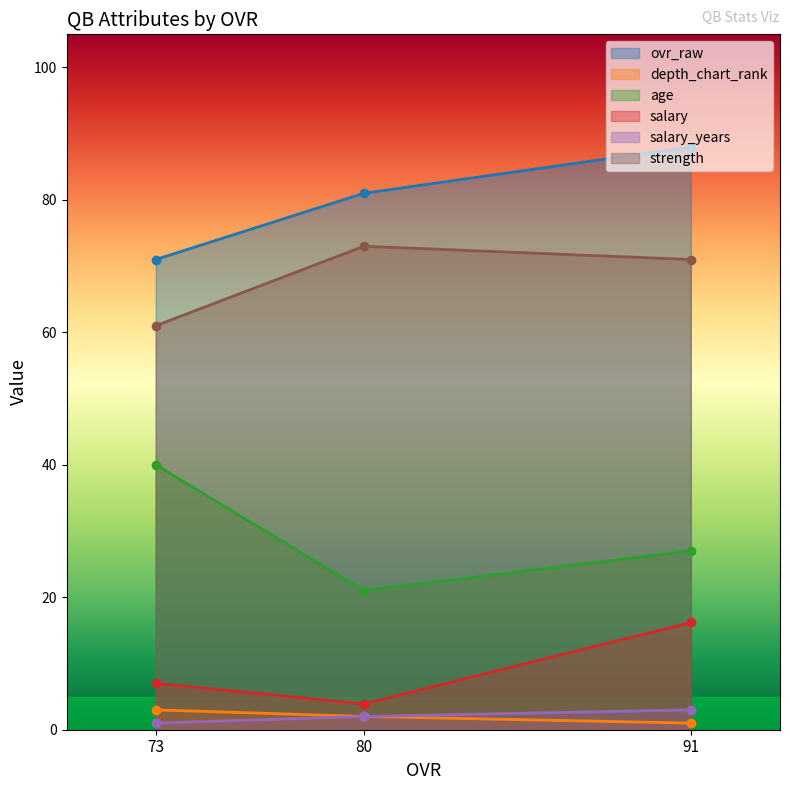

Rank the categories by ovr_raw value from lowest to highest.

73, 80, 91